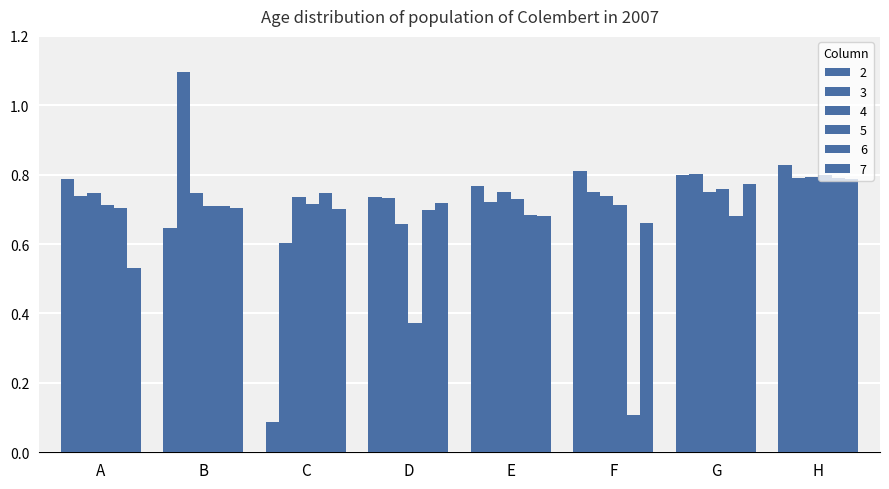

Count the number of data series in this chart.

6